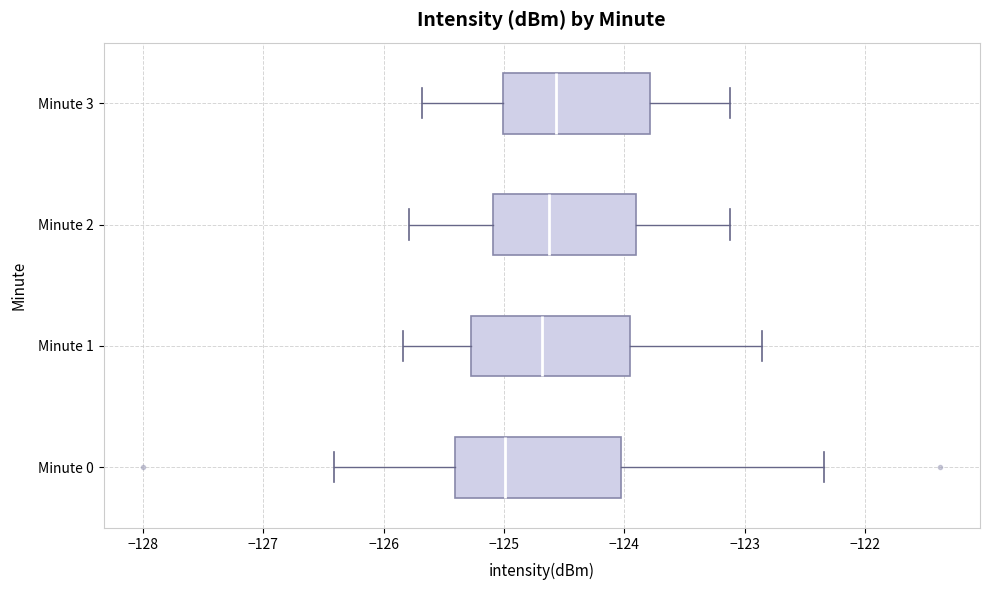

Reading bottom to top, transcribe this box plot: for each box, give where its median line is, the range the box spans, and where its two whiskers end, as read against the x-axis. The values are not printed on the chart, so give them approximately, as read against the axis.

Minute 0: median -125.0, box -125.4 to -124.0, whiskers -126.4 to -122.3
Minute 1: median -124.7, box -125.3 to -124.0, whiskers -125.8 to -122.9
Minute 2: median -124.6, box -125.1 to -123.9, whiskers -125.8 to -123.1
Minute 3: median -124.6, box -125.0 to -123.8, whiskers -125.7 to -123.1